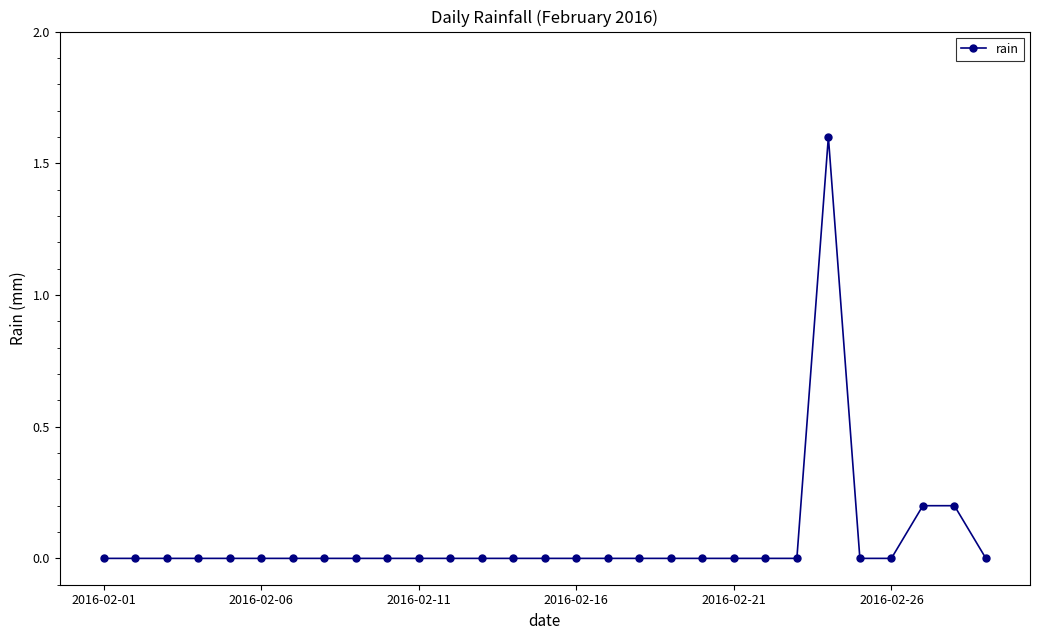

What is the difference between the maximum and minimum values?

1.6